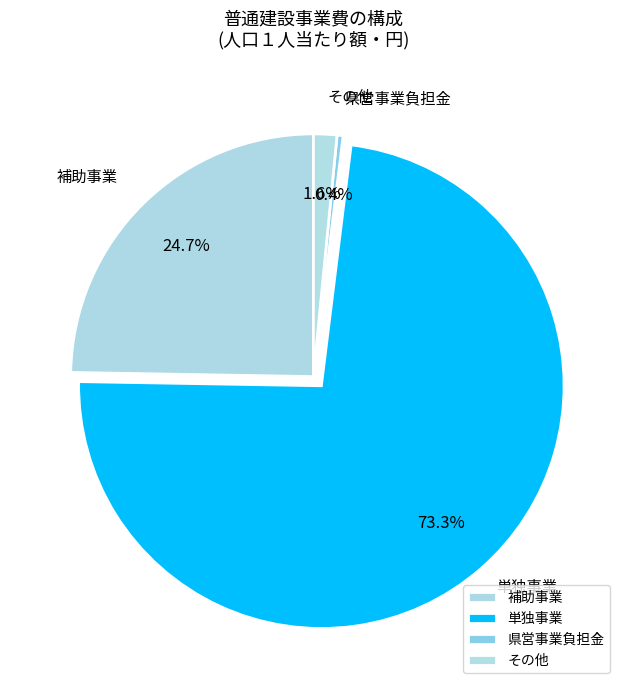

True or false: 県営事業負担金 accounts for 0% of the total.

True